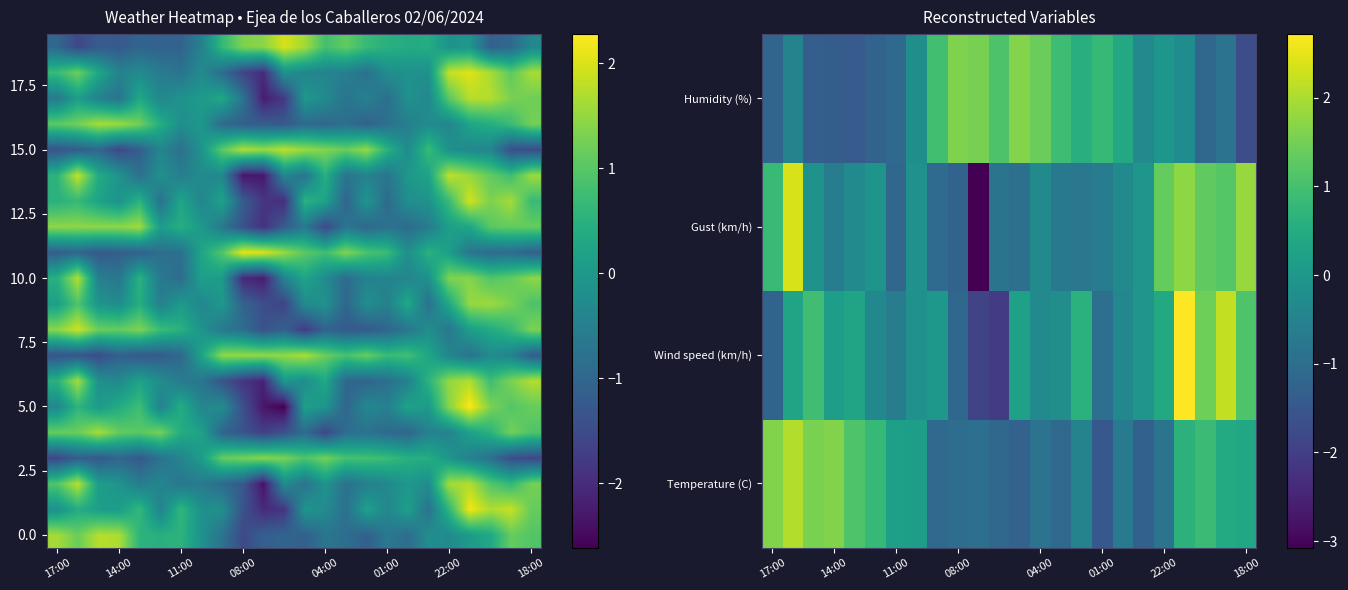

At how many categories does at least one series exceed -2?

24